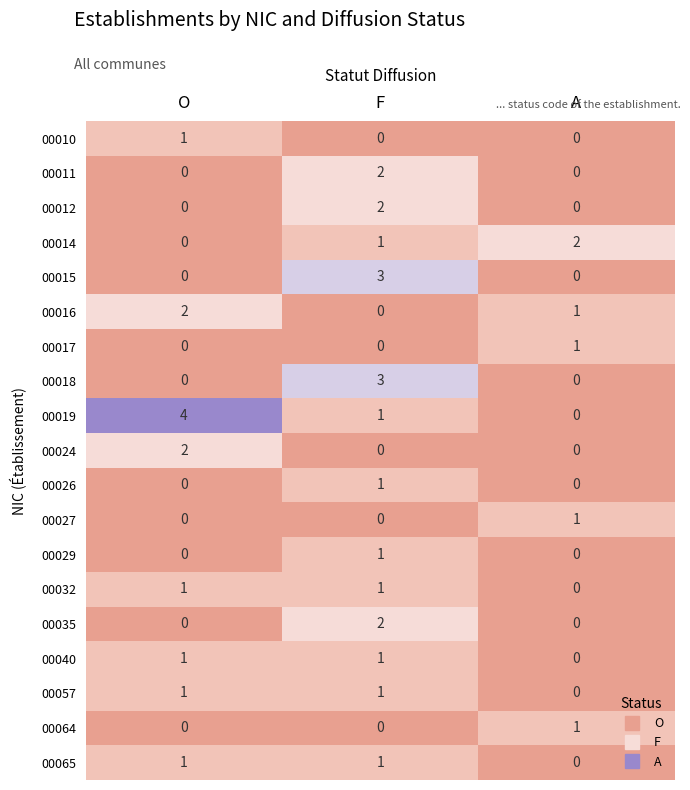

At which label is 00065 closest to 0?

A